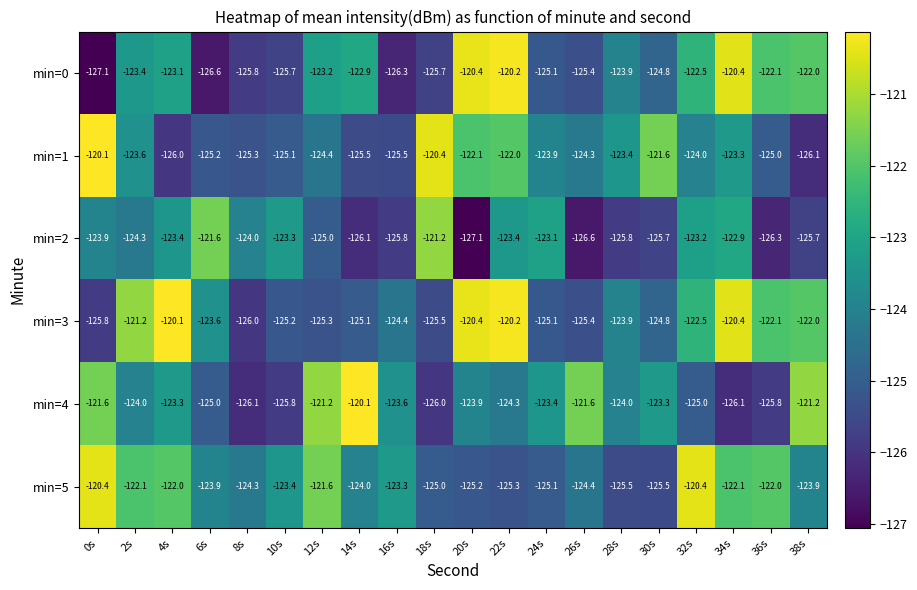

At 16s, list the series in order from largest to smallest.

min=5, min=4, min=3, min=1, min=2, min=0